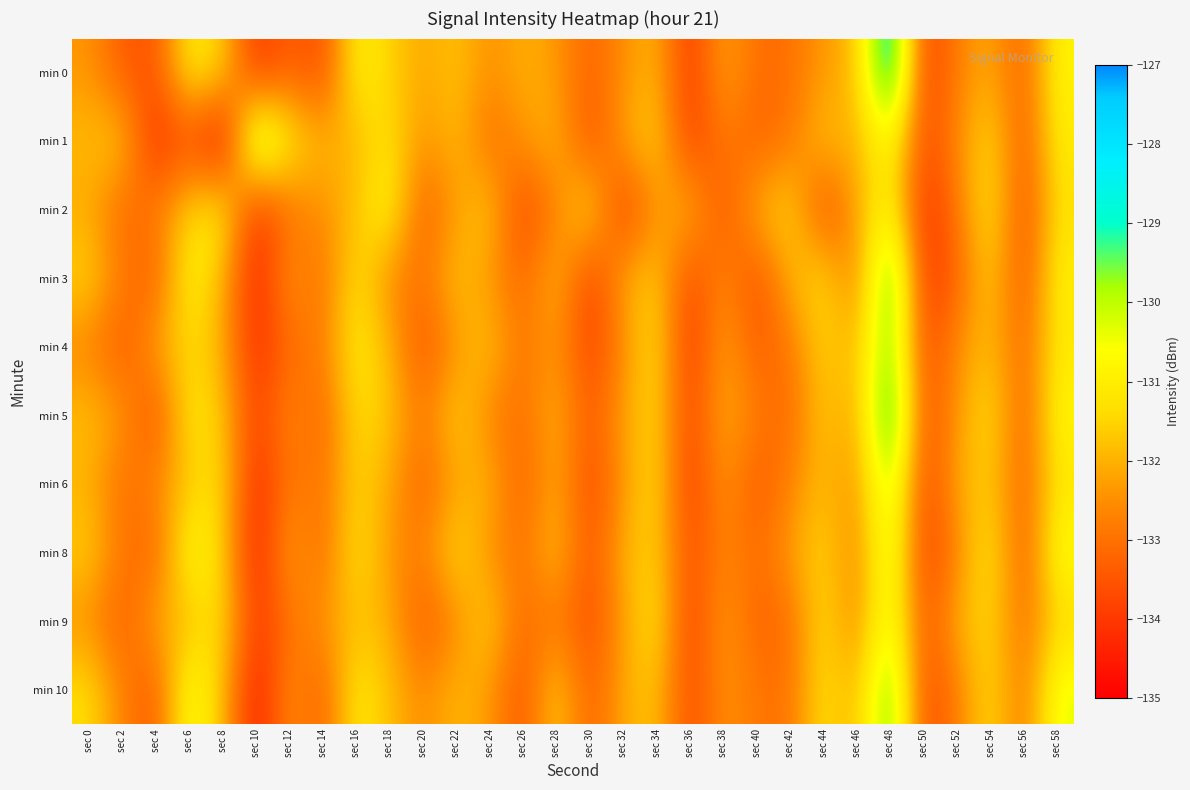

Which label corresponds to the smallest value in the chart?

sec 8